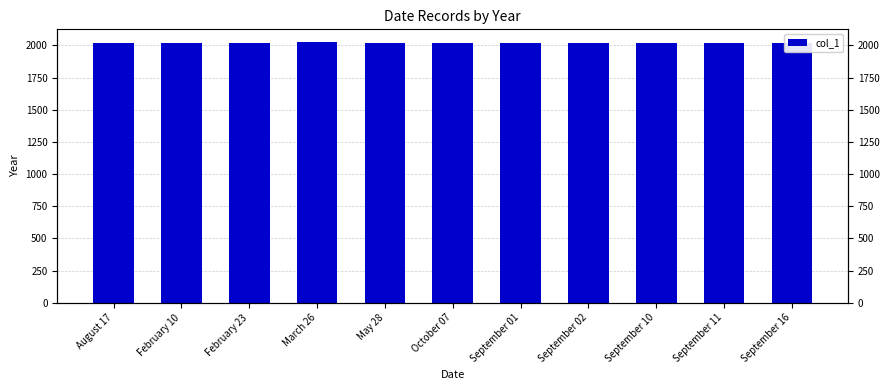

Rank the categories by value from highest to lowest.

March 26, August 17, February 10, September 16, February 23, May 28, September 10, September 11, October 07, September 01, September 02